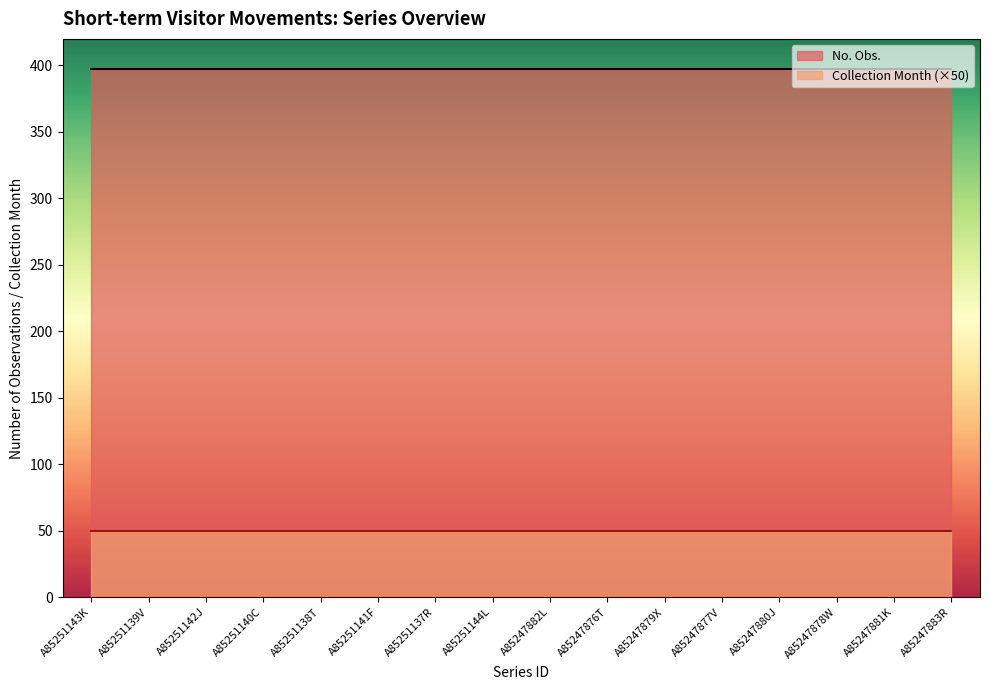

How many lines are shown in the chart?

2